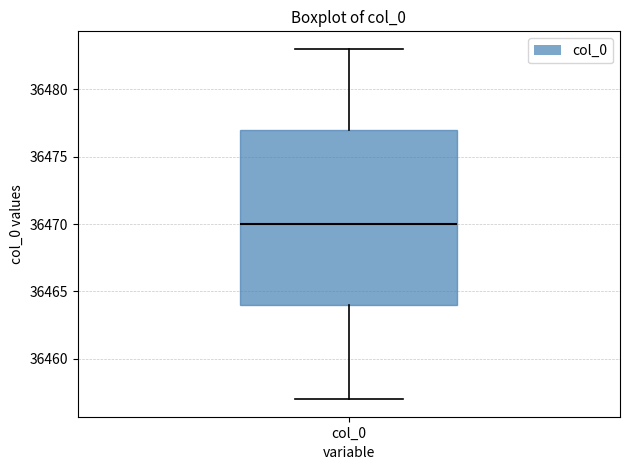

Where is the upper edge of the box for col_0 on the y-axis? The values are not printed on the chart, so give them approximately, as read against the axis.

36477